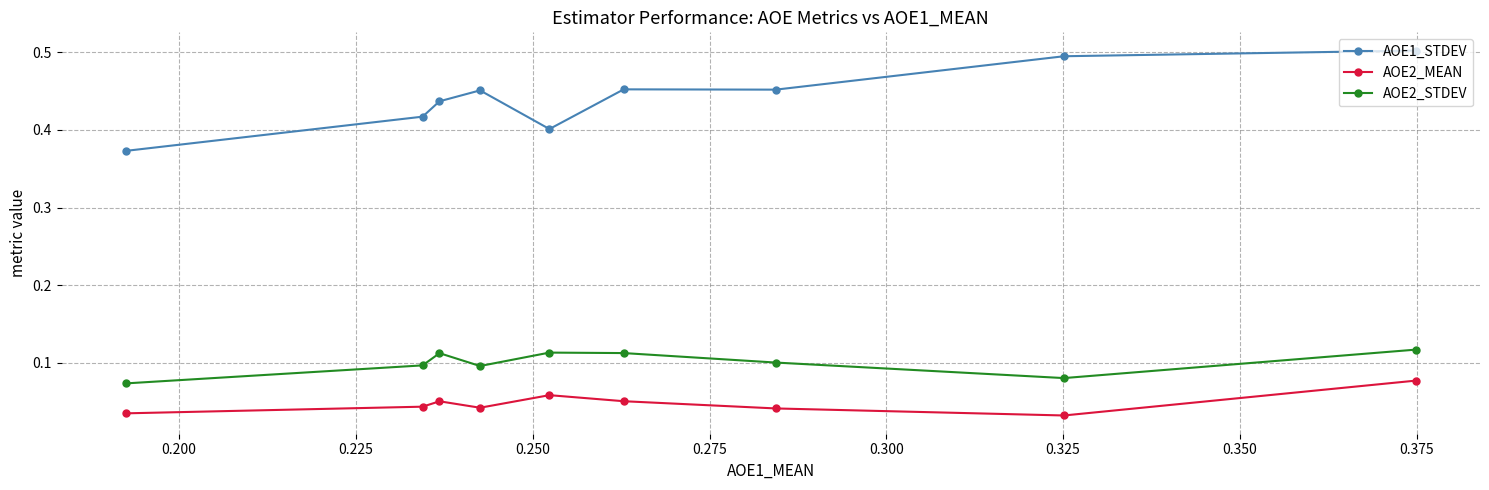

How many lines are shown in the chart?

3